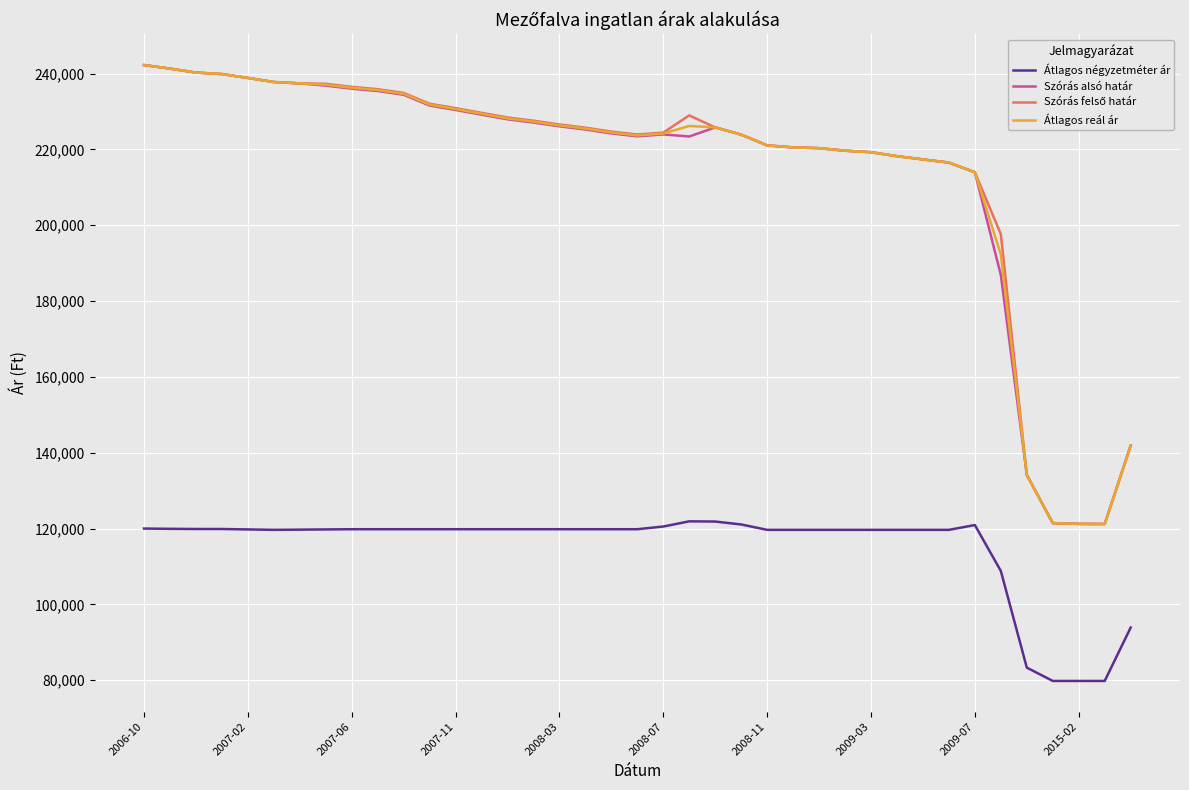

True or false: Szórás alsó határ and Átlagos négyzetméter ár cross at least once.

False